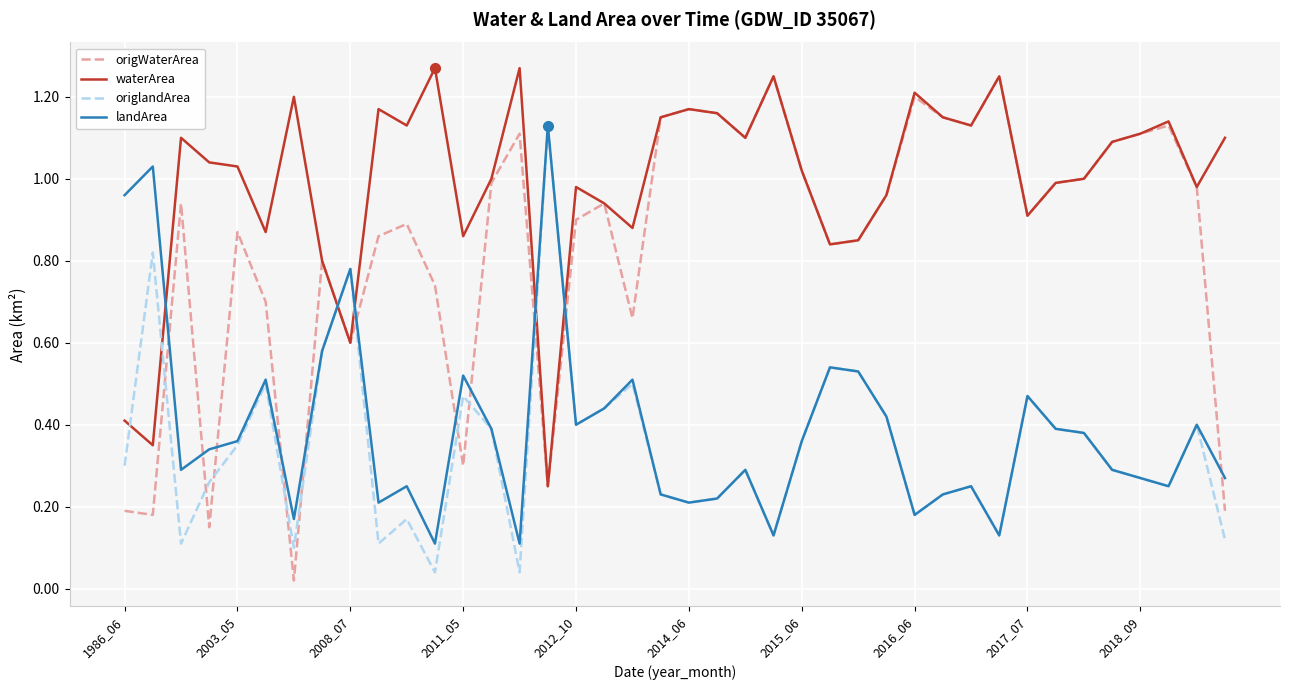

Which series has the largest range (max minus min)?

origWaterArea